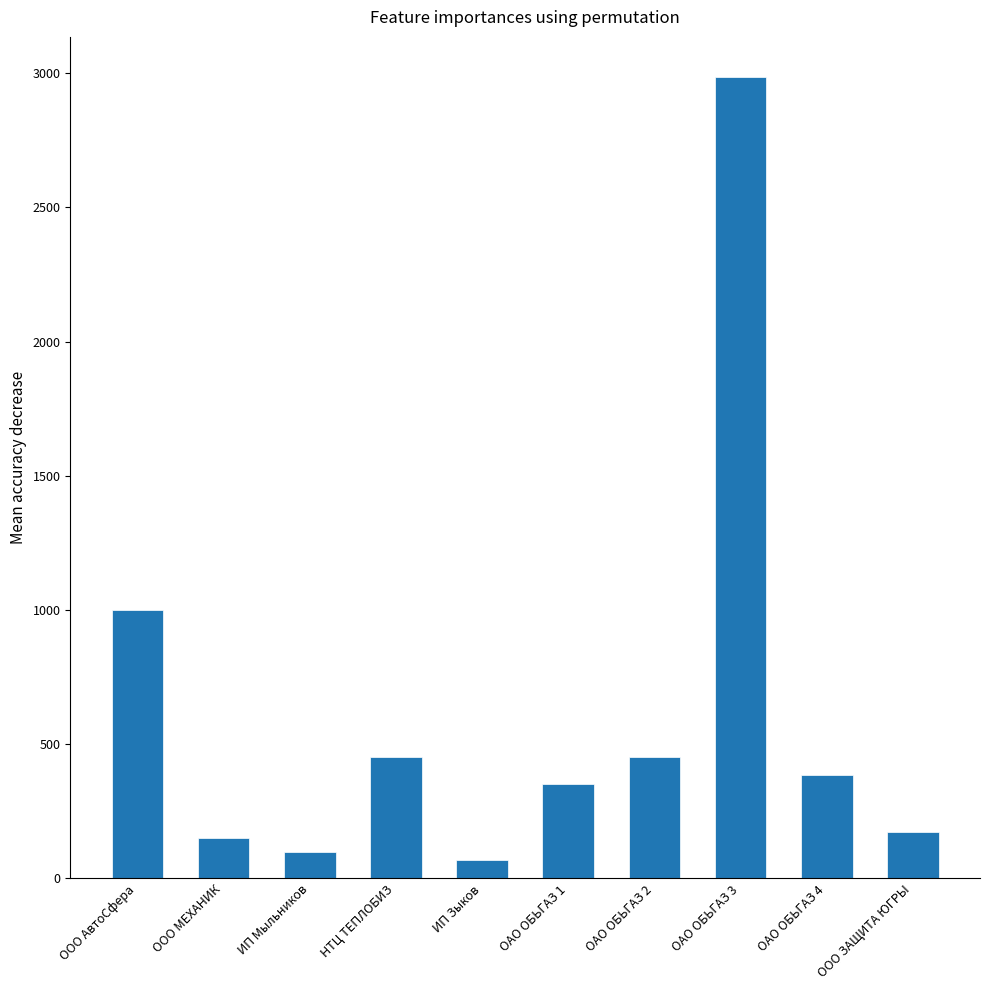

Which has a higher value, ООО МЕХАНИК or ОАО ОБЬГАЗ 3?

ОАО ОБЬГАЗ 3